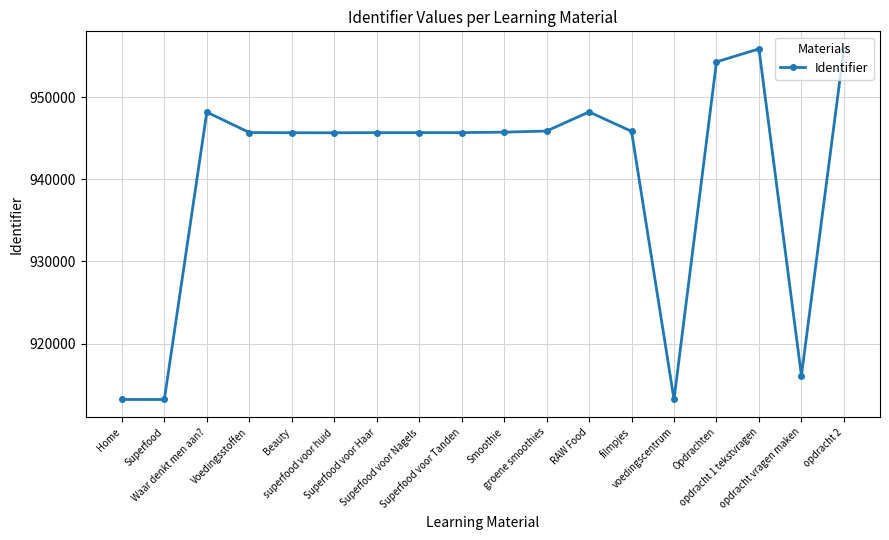

How many values are below 945716?

9